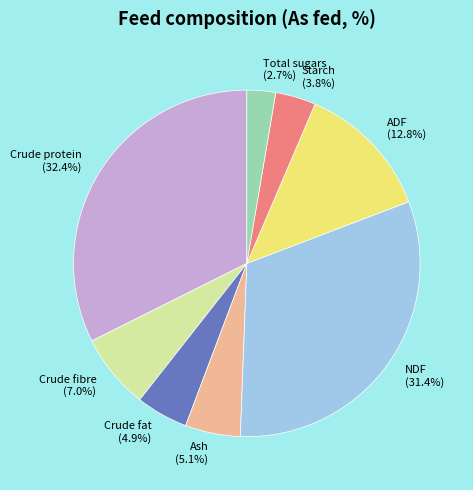

Combined, do Total sugars and NDF account for over 50%?

No